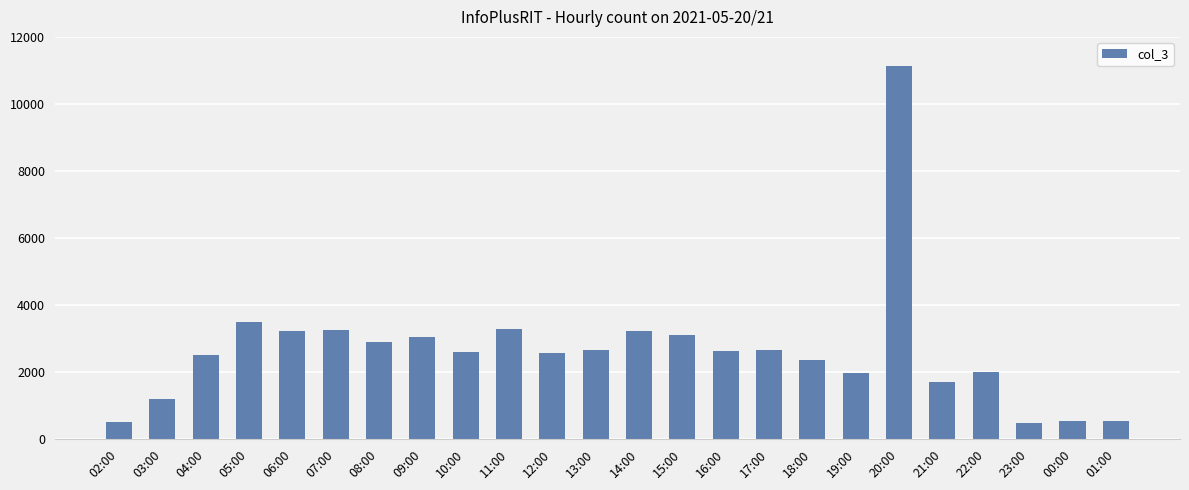

How many series are shown in this chart?

1